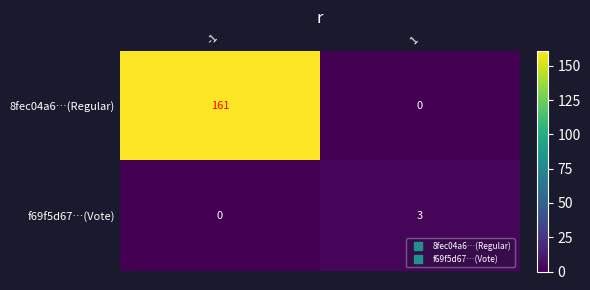

Count the number of categories in the chart.

2